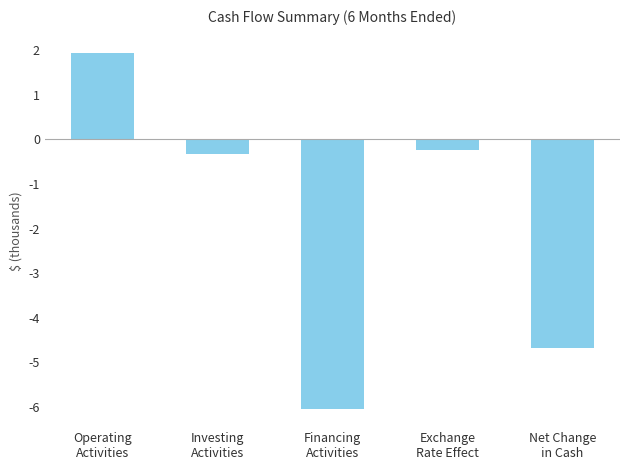

Reading left to right, extract all data points from this chart.

Operating
Activities=1927	Investing
Activities=-333	Financing
Activities=-6050	Exchange
Rate Effect=-229	Net Change
in Cash=-4685